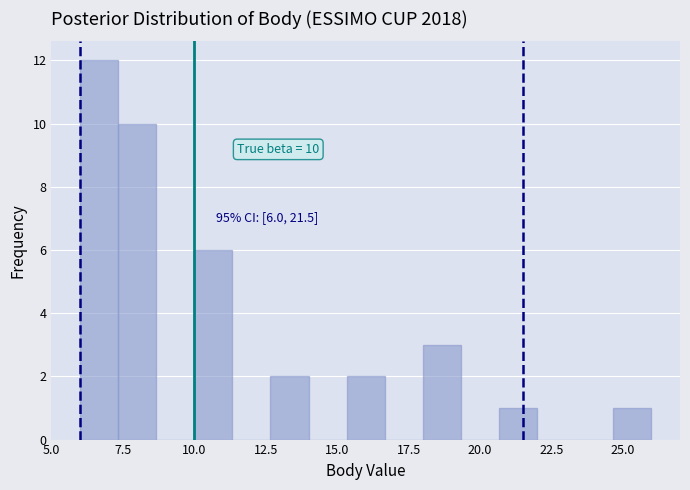

Read against the x-axis, roughly where is the centre of the tallest bar?

6.5